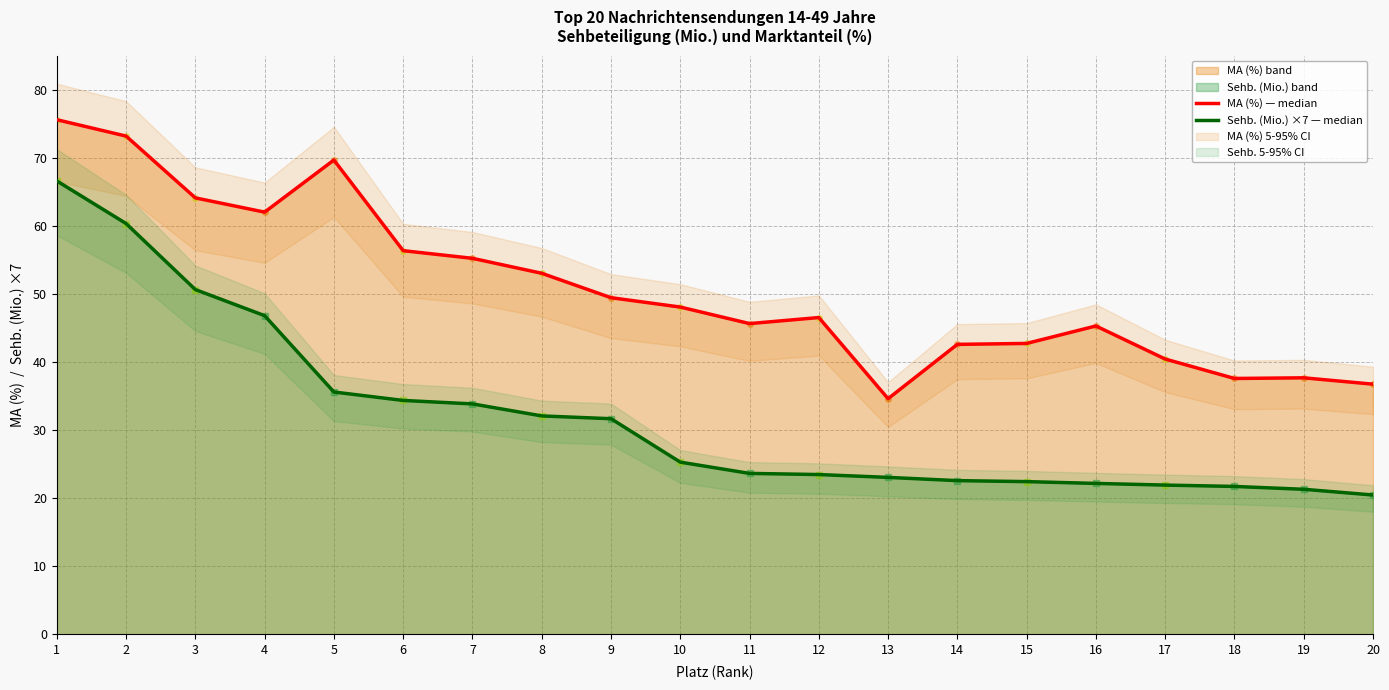

Read the Sehb. (Mio.) ×7 — median value at 2.

60.3